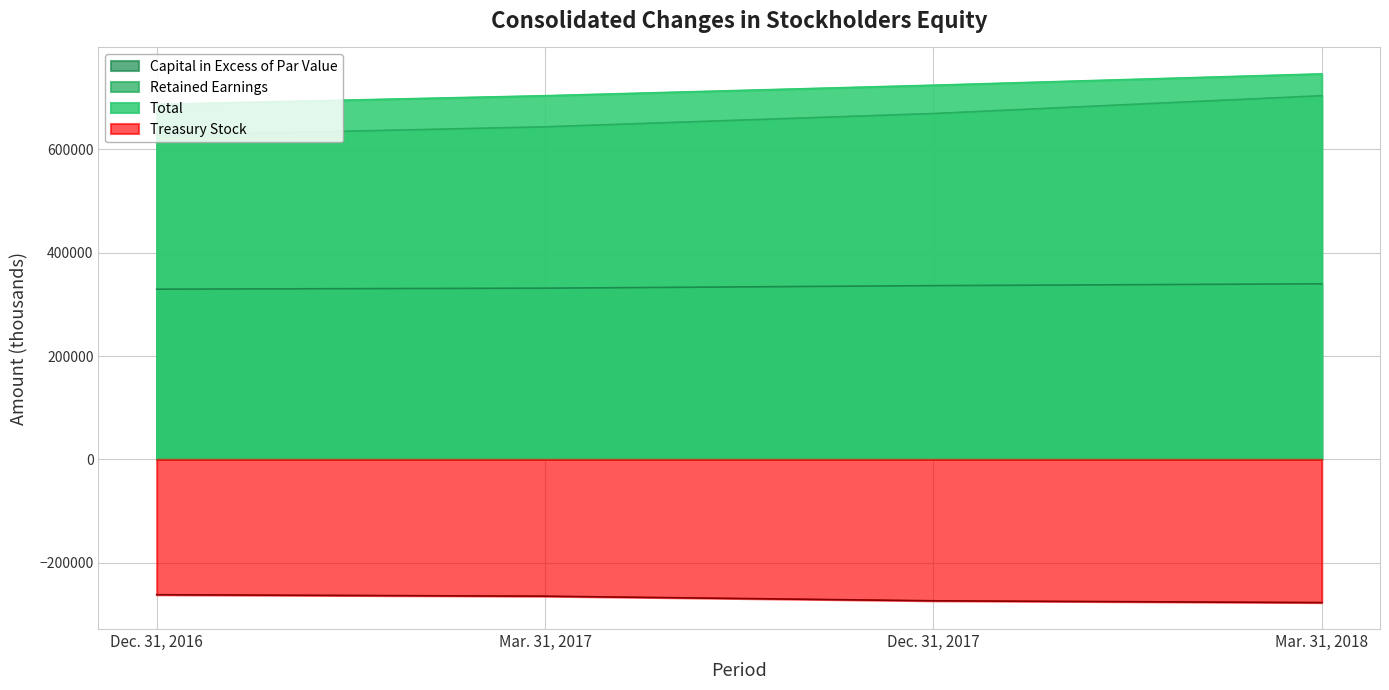

Does the chart have visible grid lines?

Yes